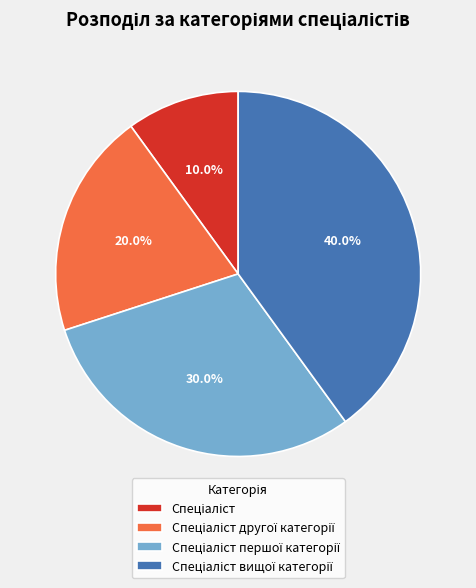

Is there a majority slice in this chart?

No